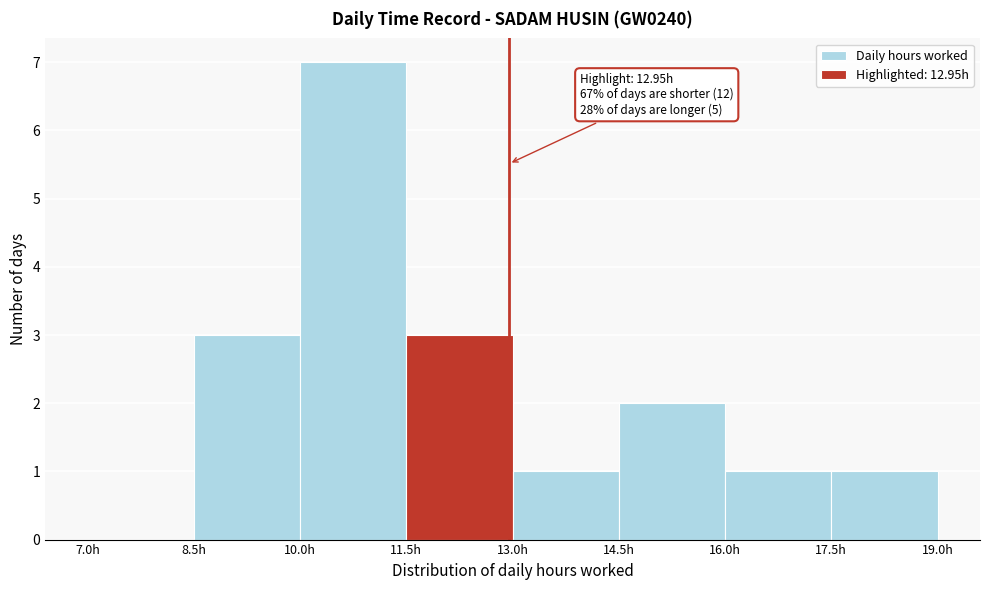

Which range on the x-axis has the tallest bar?

10.0 to 11.5